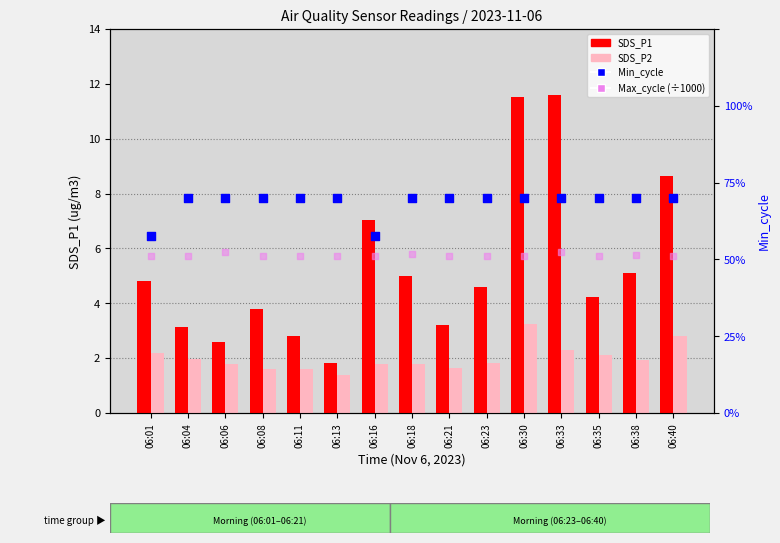

What is the total value across all series at 06:04?

53.5